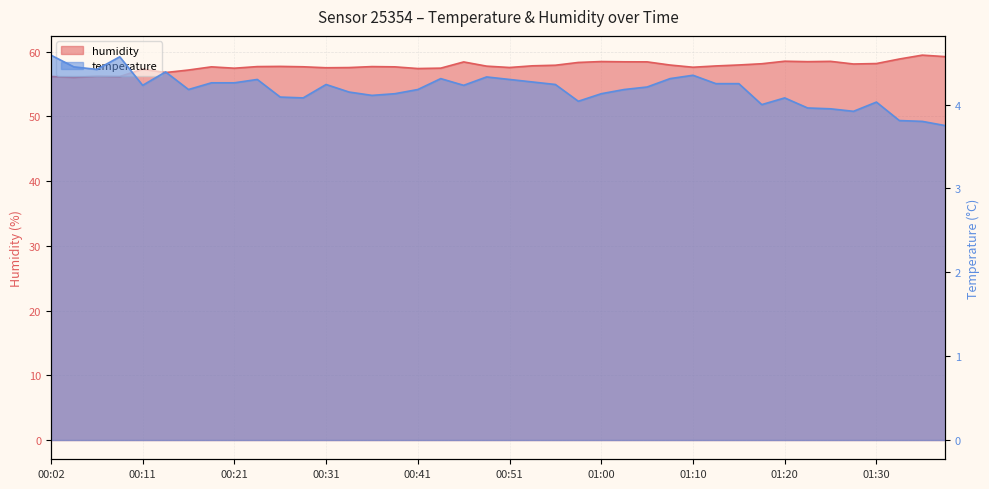

What is the value of the humidity point at the 11th from the left?

57.7